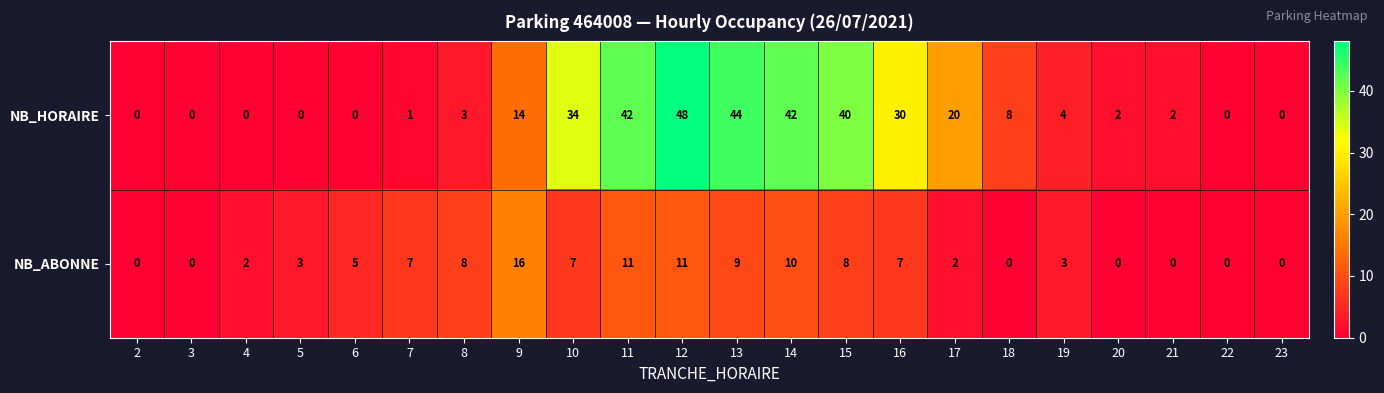

What is the maximum value shown in the chart?

48